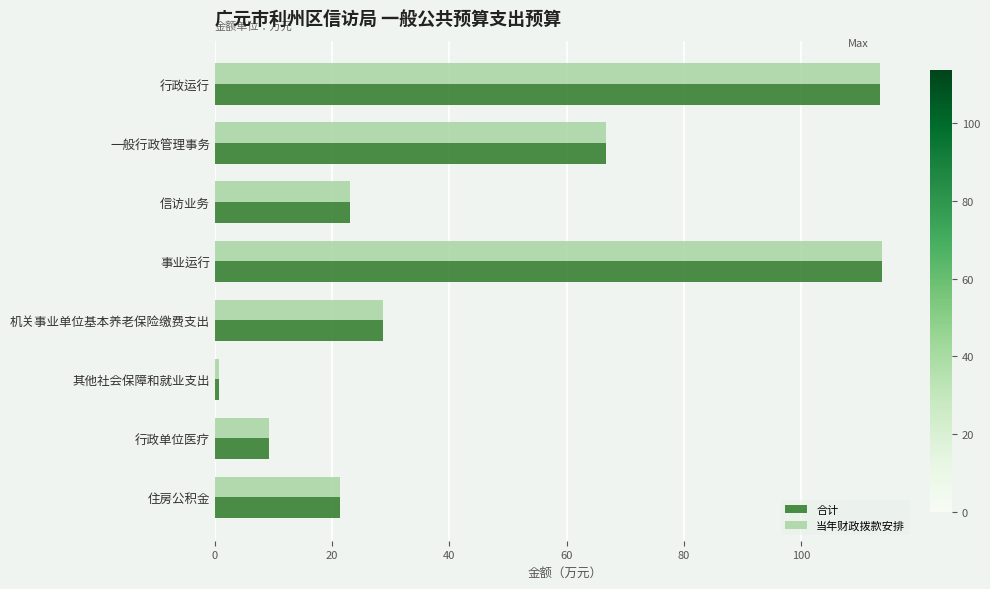

What is the greatest value displayed?

113.8